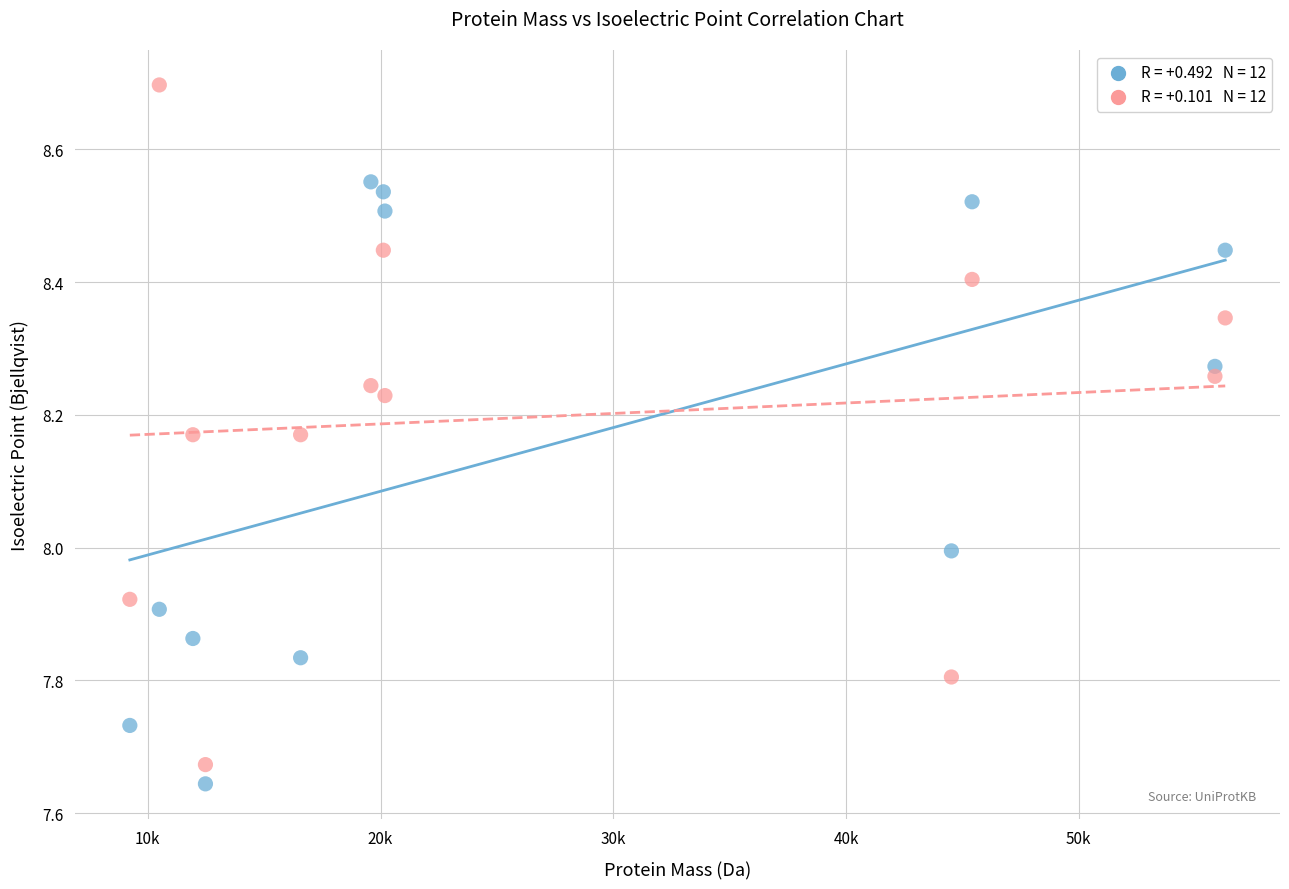

Across all data points, what is the range of X values (max minus min)?

47064.4